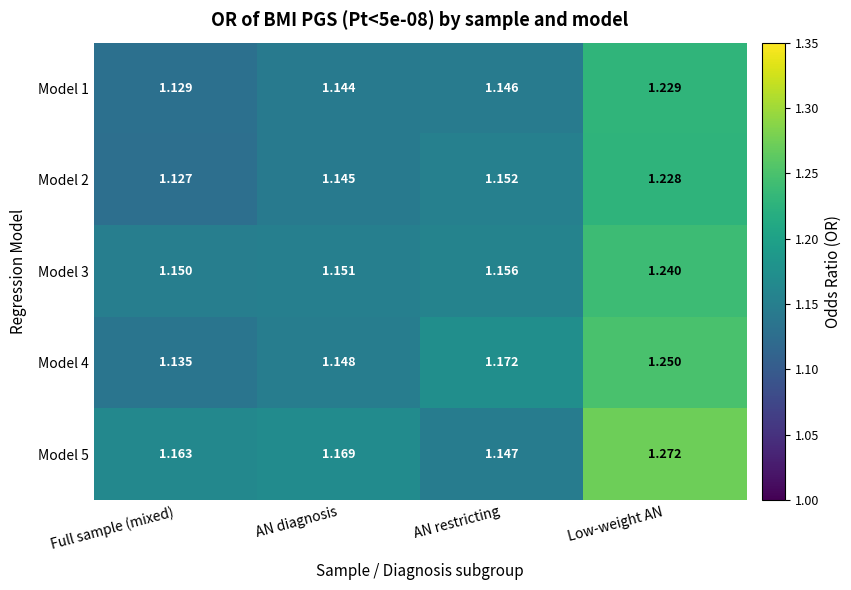

Which label corresponds to the smallest value in the chart?

Full sample (mixed)